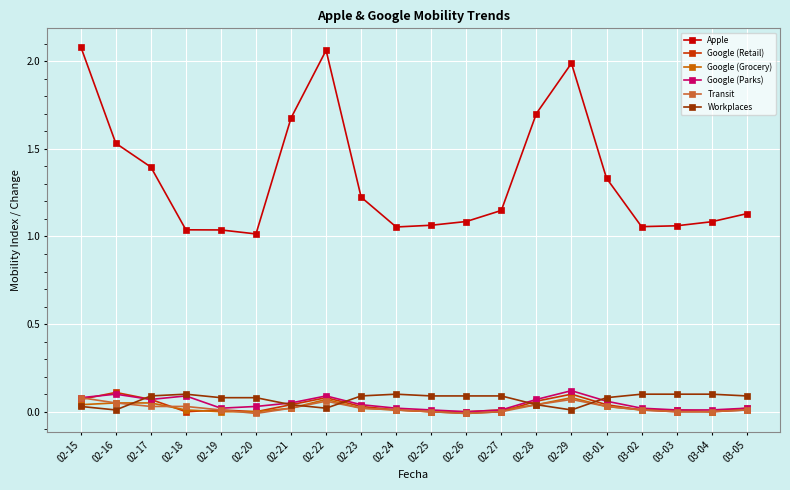

What position from the left is 02-22?

8